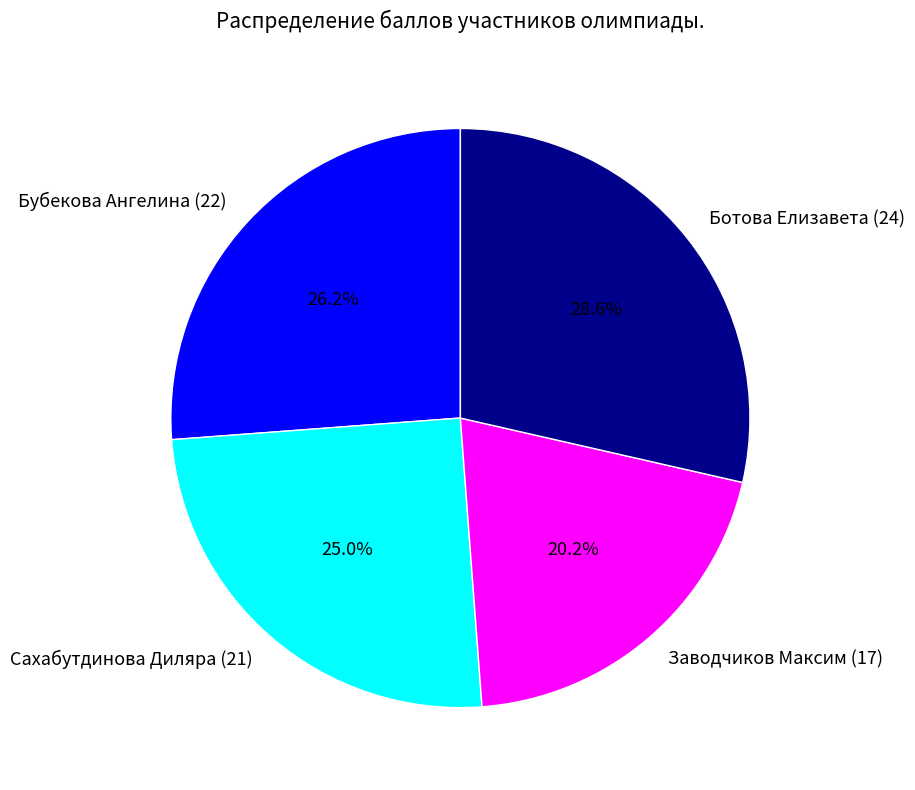

What is the ratio of the value at Бубекова Ангелина (22) to the value at Заводчиков Максим (17)?

1.3